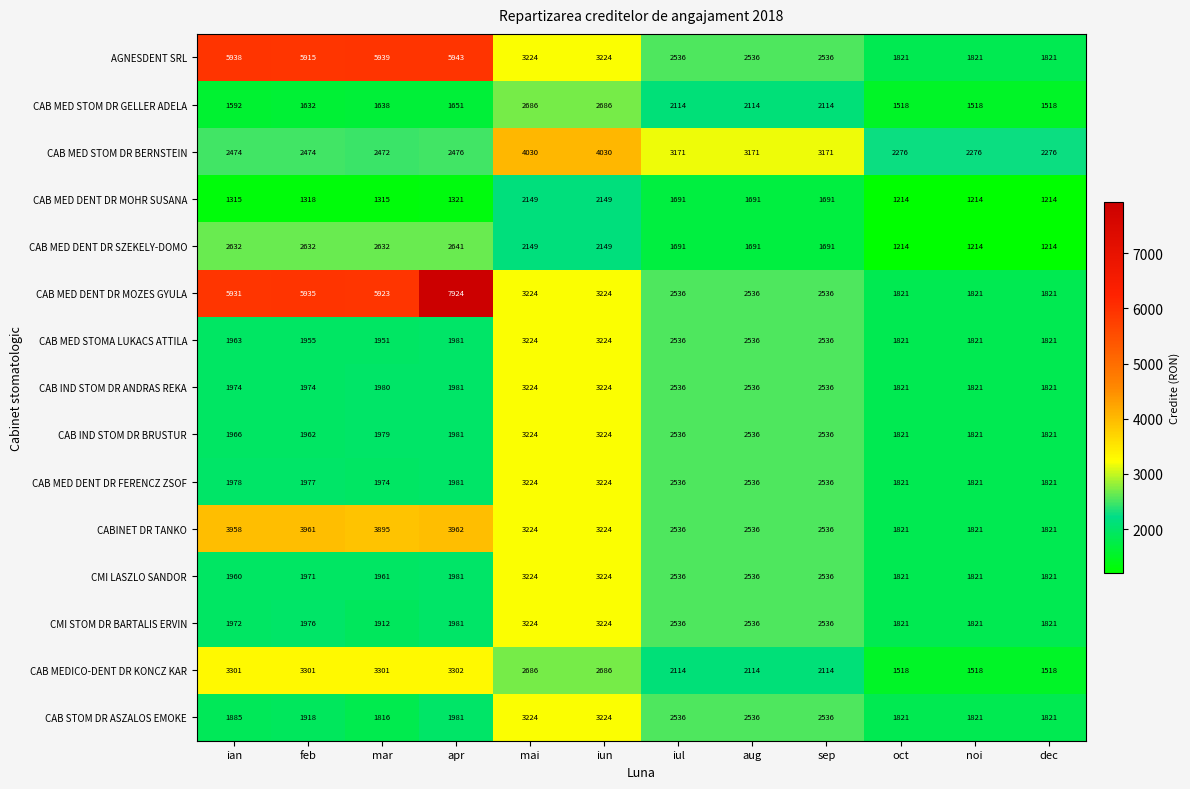

Rank the series at mar from lowest to highest value.

CAB MED DENT DR MOHR SUSANA, CAB MED STOM DR GELLER ADELA, CAB STOM DR ASZALOS EMOKE, CMI STOM DR BARTALIS ERVIN, CAB MED STOMA LUKACS ATTILA, CMI LASZLO SANDOR, CAB MED DENT DR FERENCZ ZSOF, CAB IND STOM DR BRUSTUR, CAB IND STOM DR ANDRAS REKA, CAB MED STOM DR BERNSTEIN, CAB MED DENT DR SZEKELY-DOMO, CAB MEDICO-DENT DR KONCZ KAR, CABINET DR TANKO, CAB MED DENT DR MOZES GYULA, AGNESDENT SRL